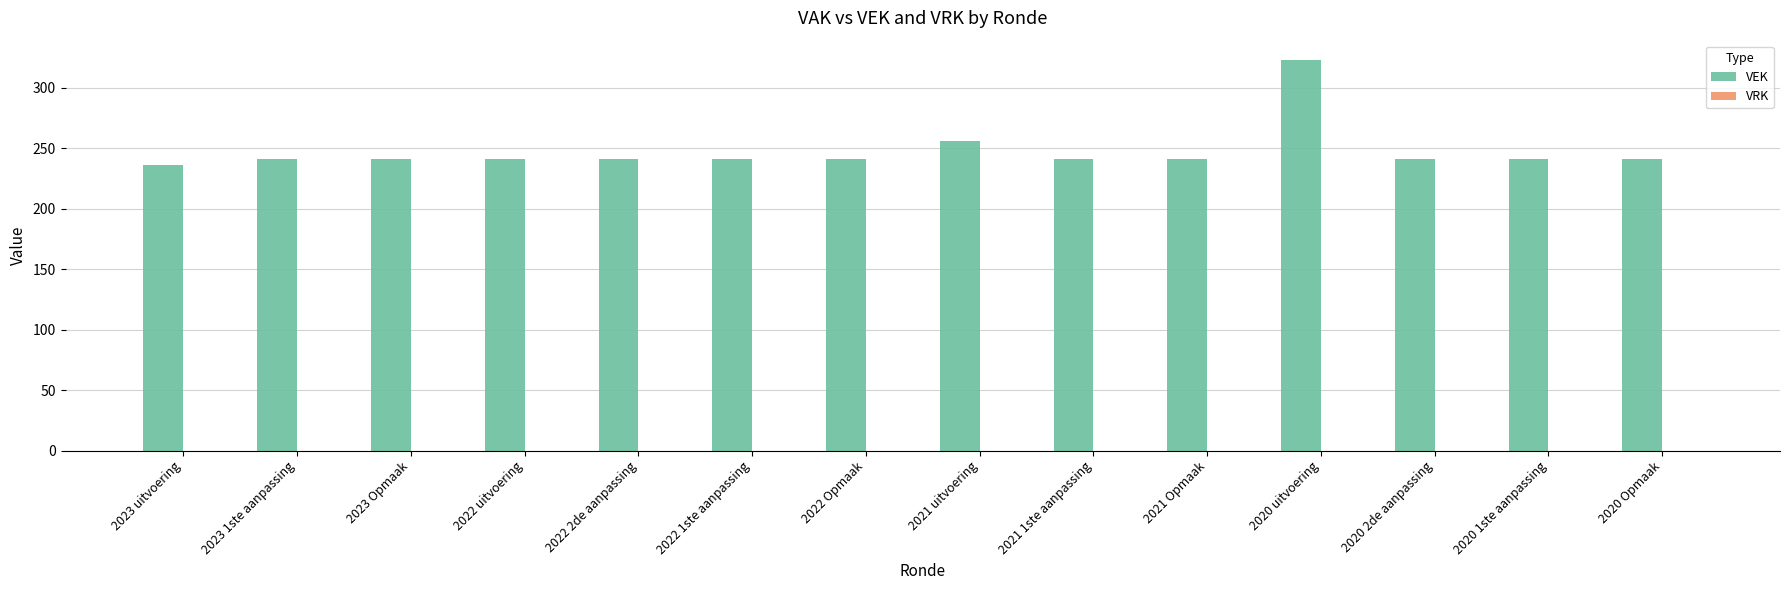

How many series are shown in this chart?

1